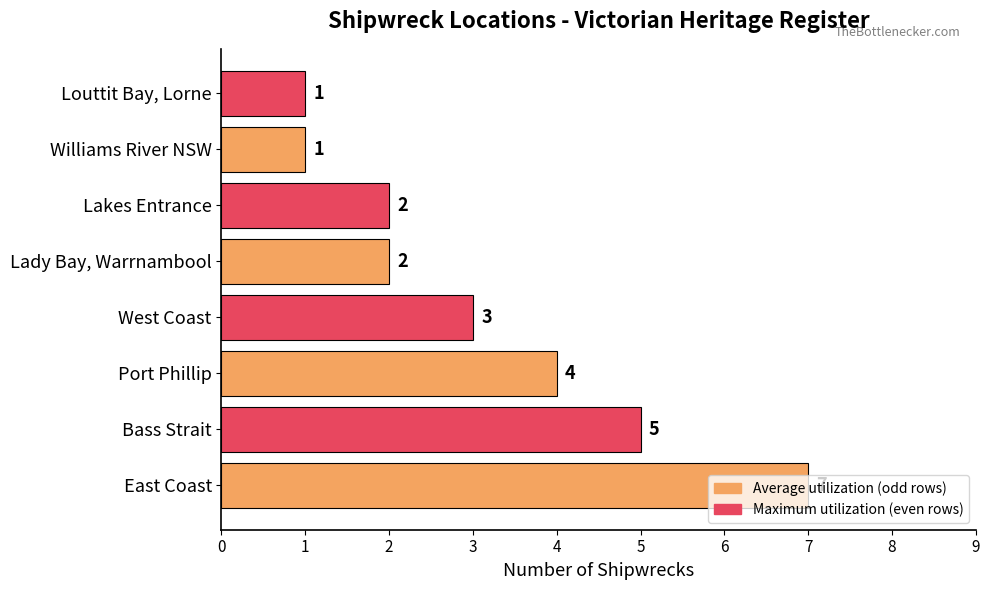

The chart shows a value of 1 at Williams River NSW. True or false?

True